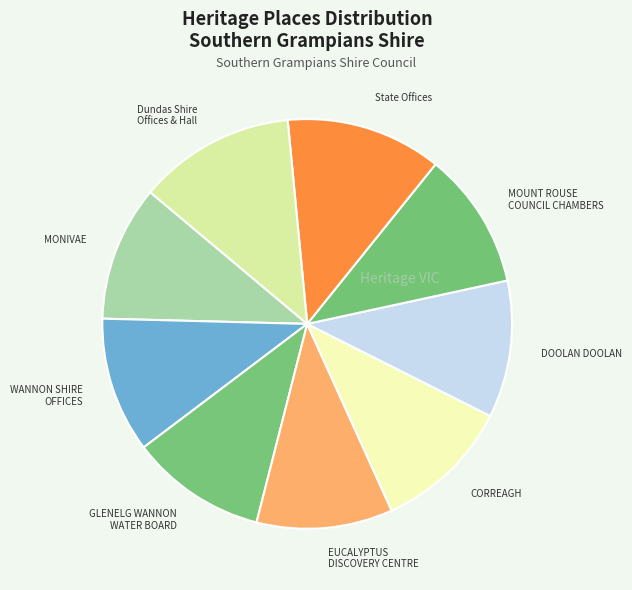

Does EUCALYPTUS DISCOVERY CENTRE account for over 50% of the chart?

No